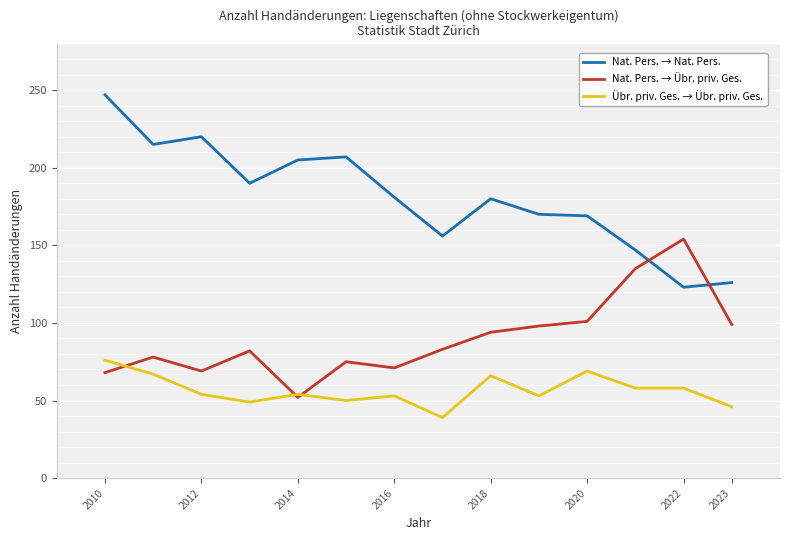

How many times do Nat. Pers. → Übr. priv. Ges. and Übr. priv. Ges. → Übr. priv. Ges. cross each other?

3